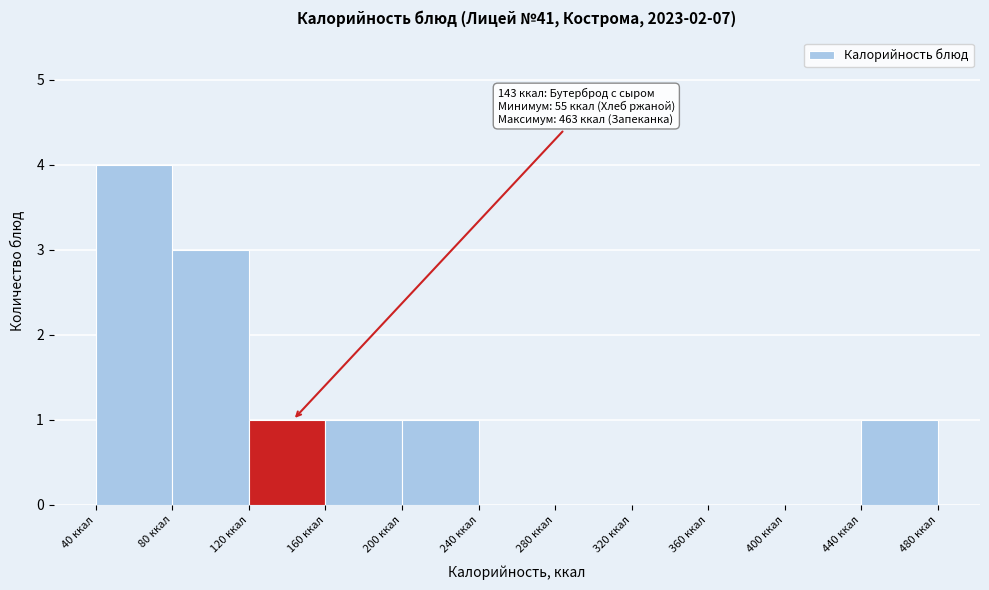

Over which range of the x-axis is the bar tallest?

40 to 80